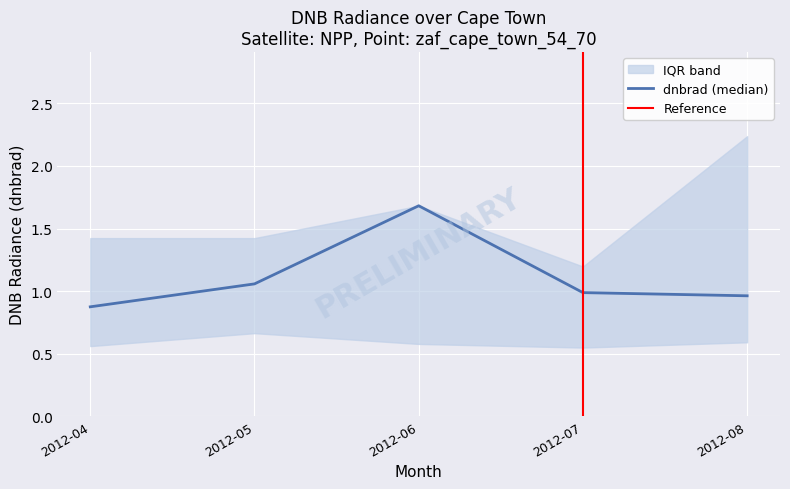

Where is dnbrad_q3 nearest to the value 1?

2012-07